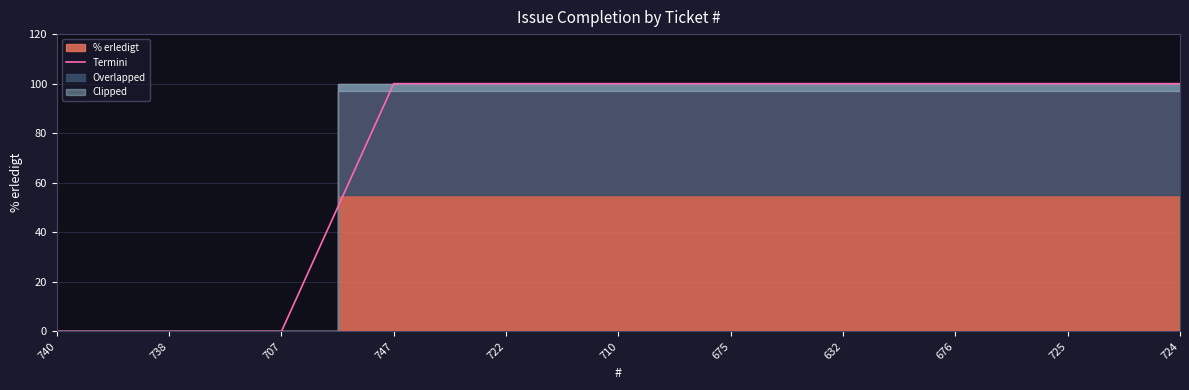

What position from the left is 725?

10